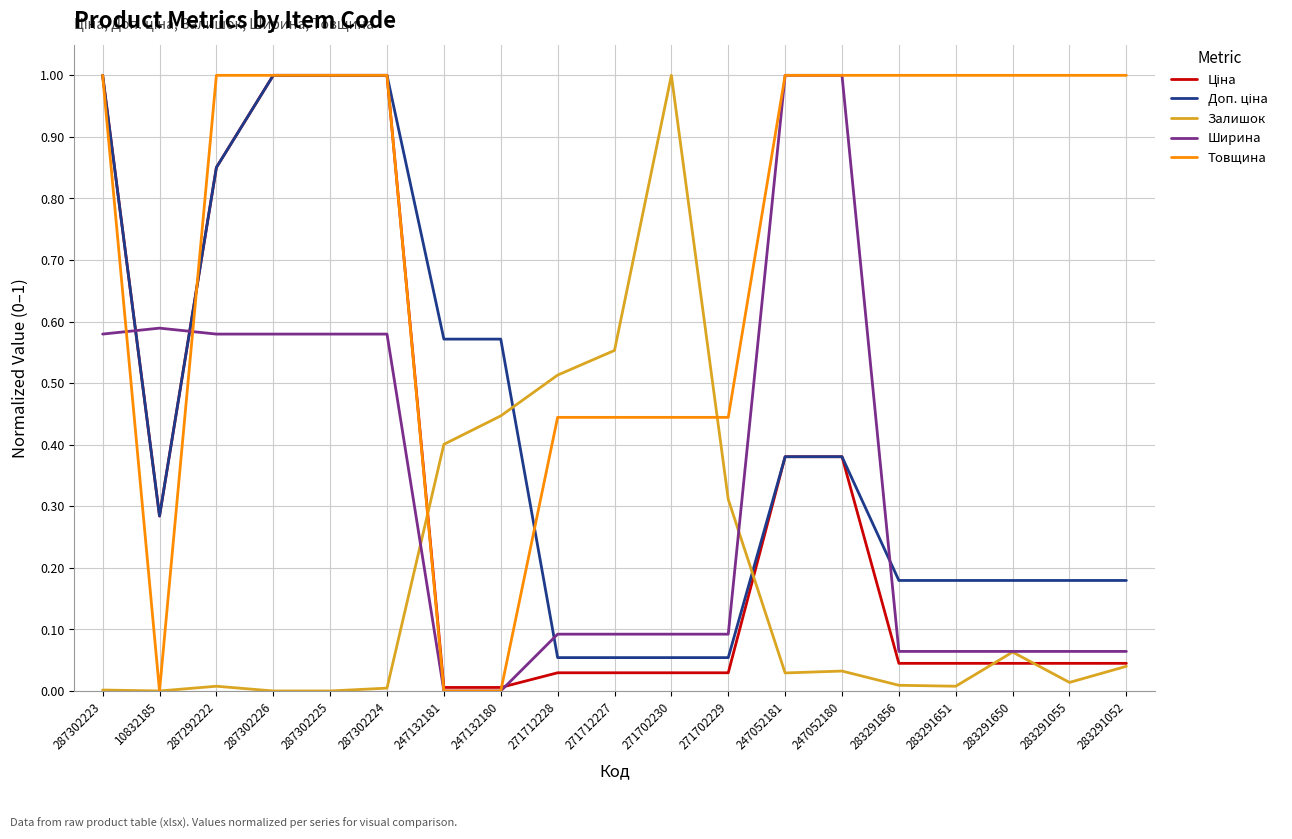

What is the spread (max minus min) of values at 283291052?

1.0